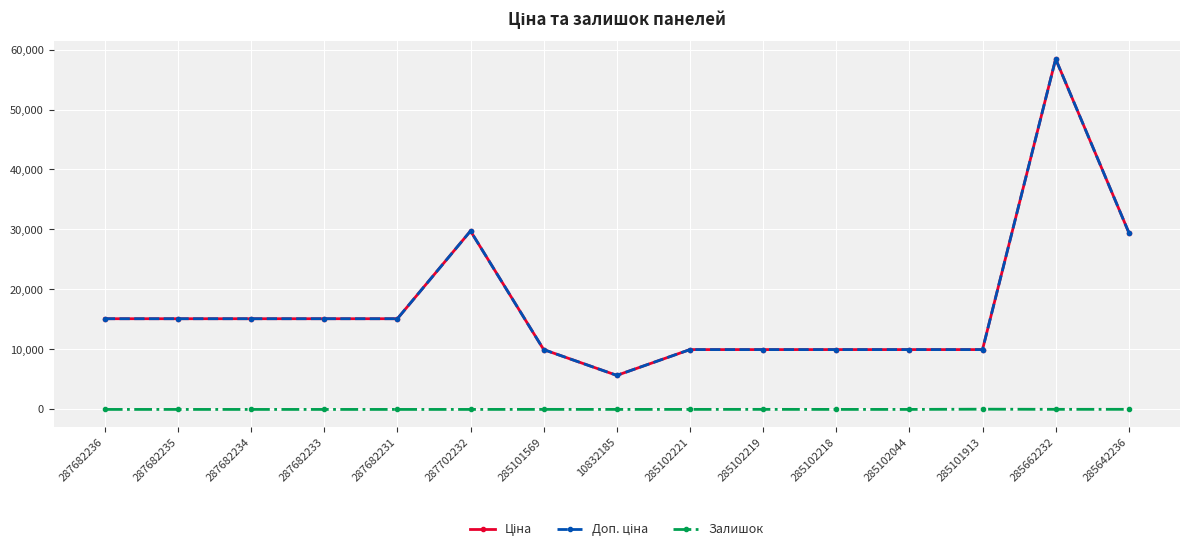

The Ціна series shows 15654.6 at 285101913. True or false?

False